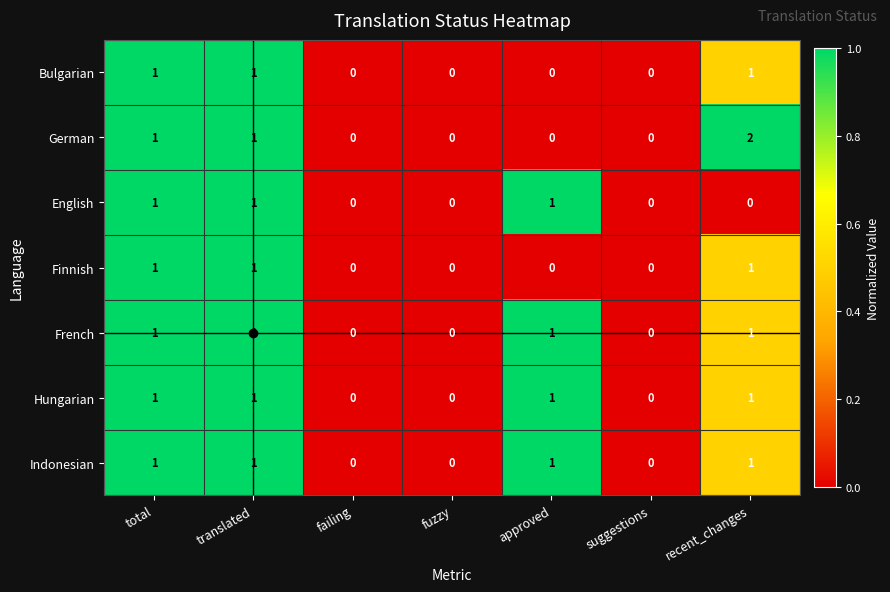

How many French values are between 0 and 1?

7